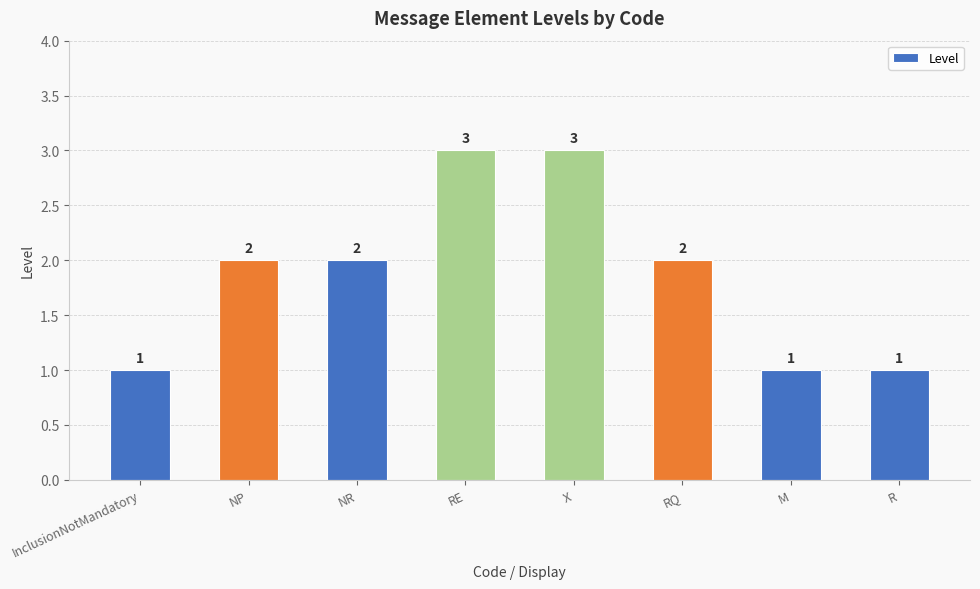

True or false: the data shows 3 at X.

True